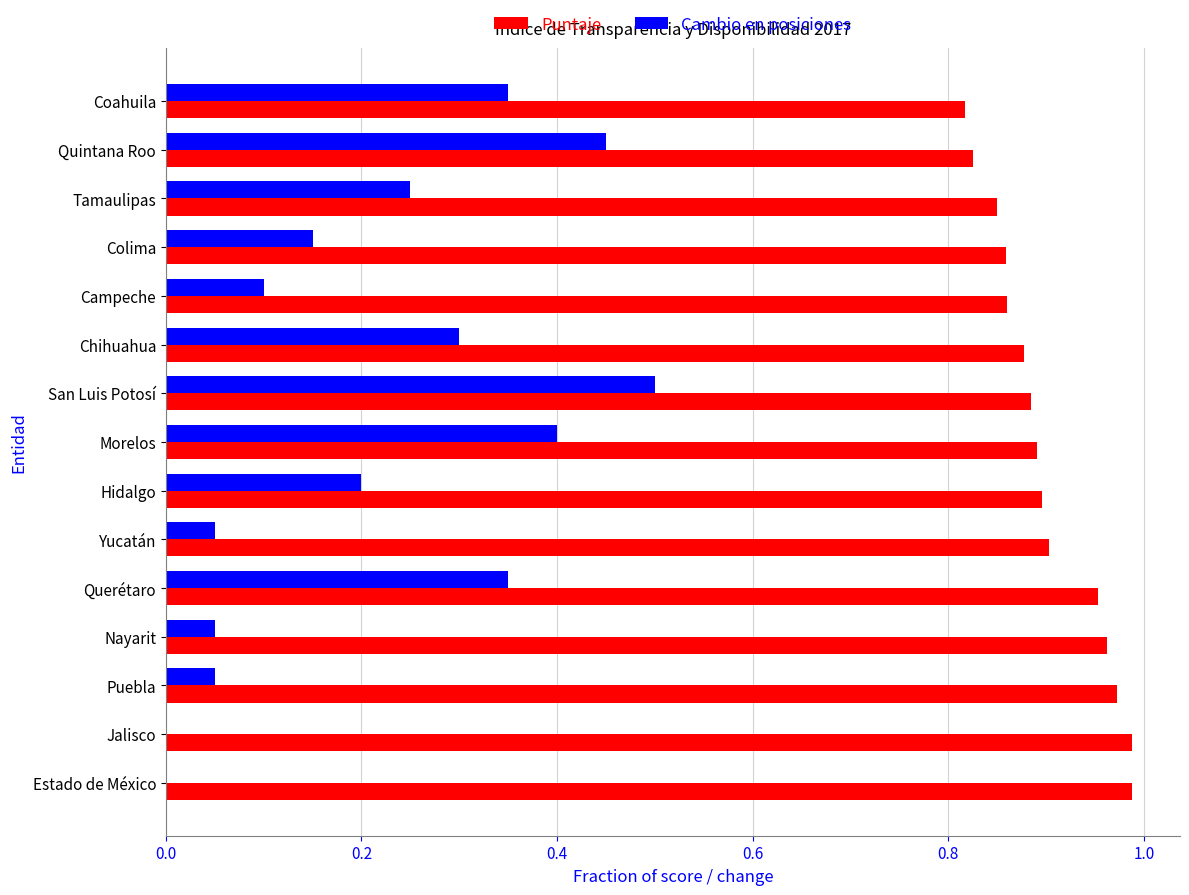

Is it true that Cambio en posiciones equals 0.1 at Yucatán?

True